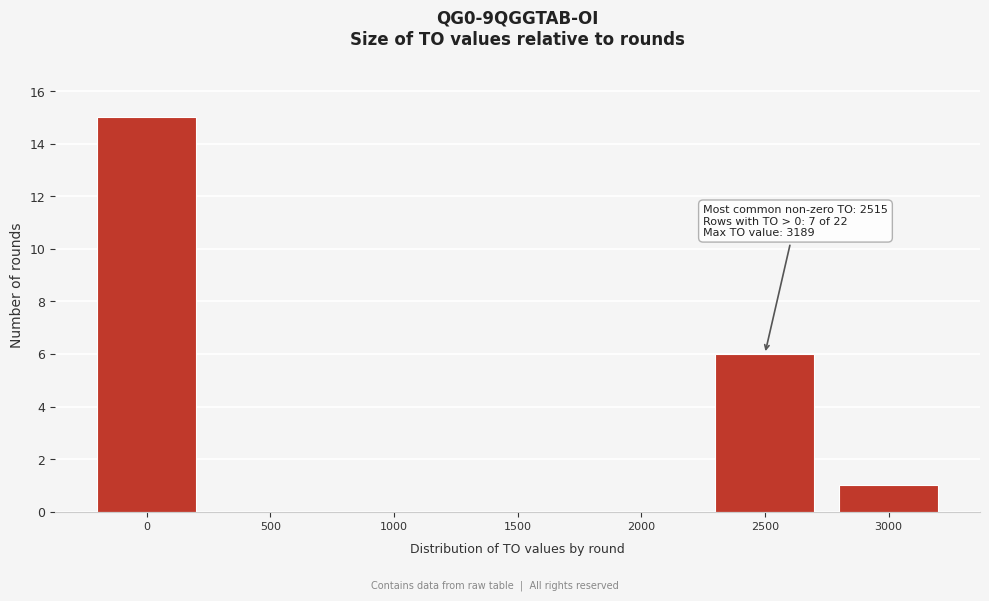

Reading left to right, extract all data points from this chart.

0=15	500=0	1000=0	1500=0	2000=0	2500=6	3000=1